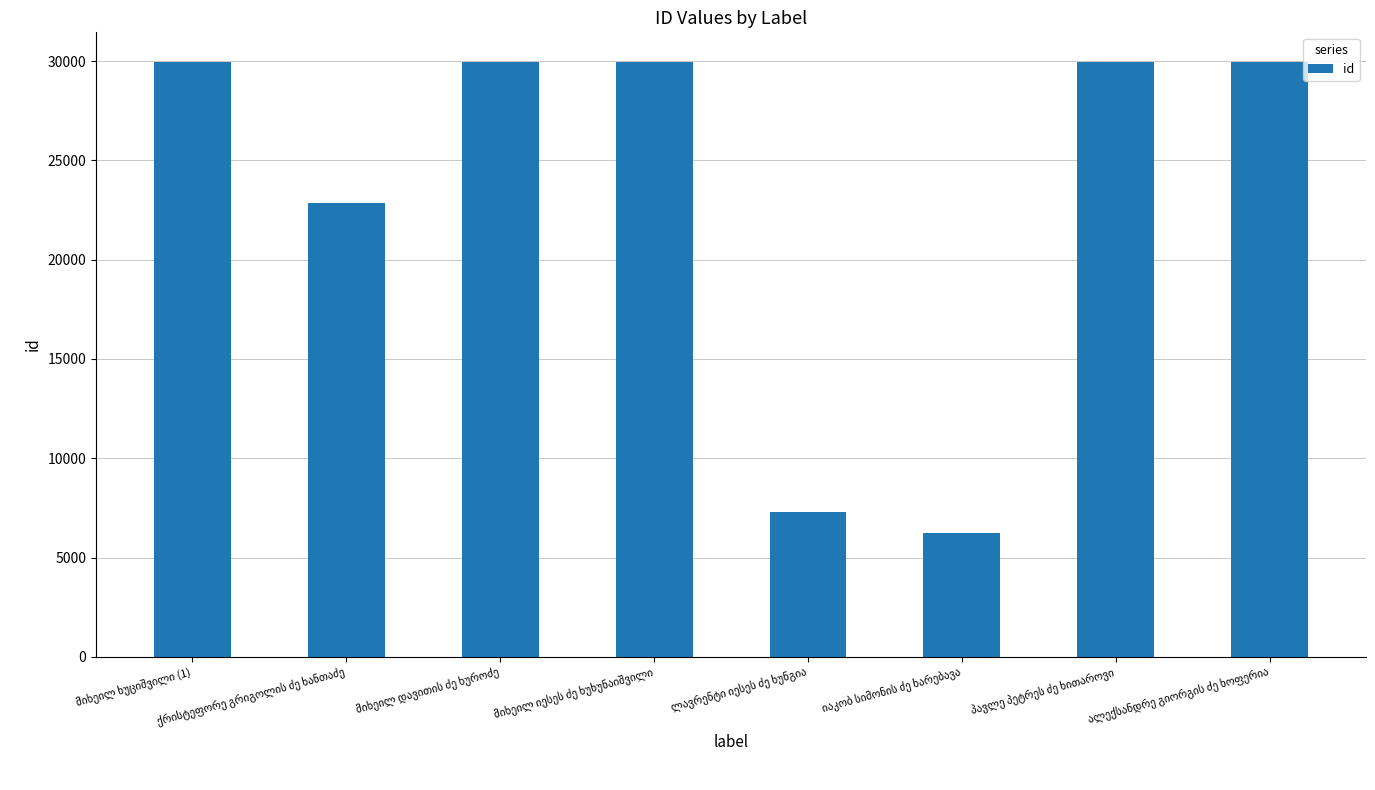

What is the value of the 2nd bar from the left?

22840